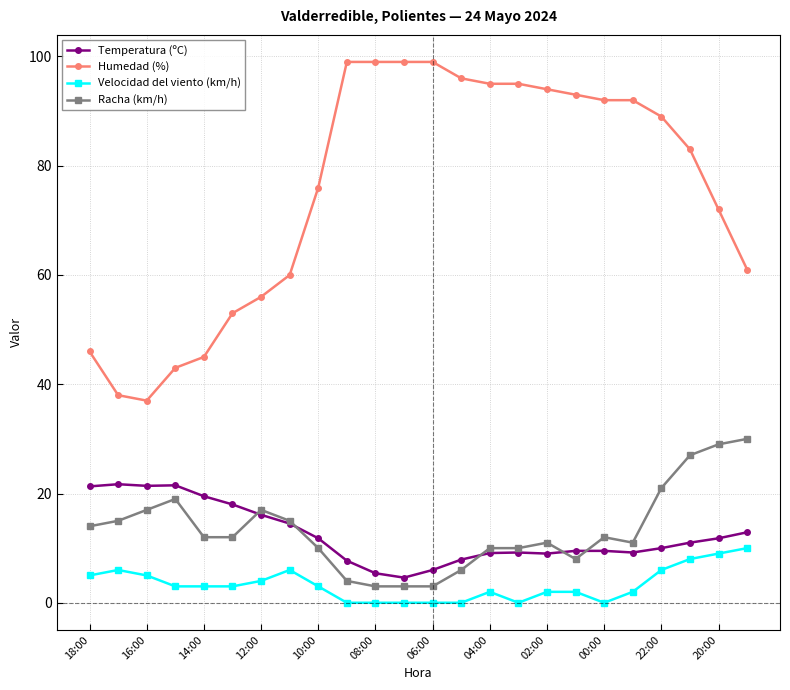

Which series has the largest range (max minus min)?

Humedad (%)